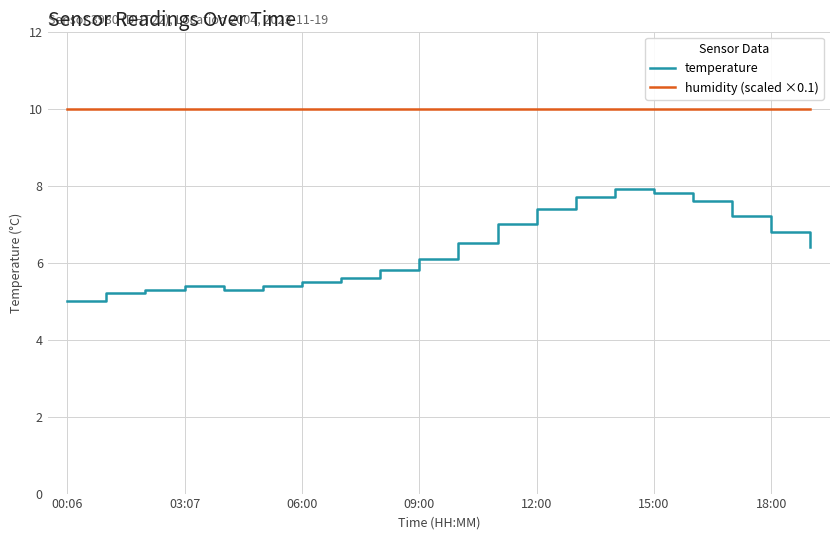

At how many categories does at least one series exceed 8?

20